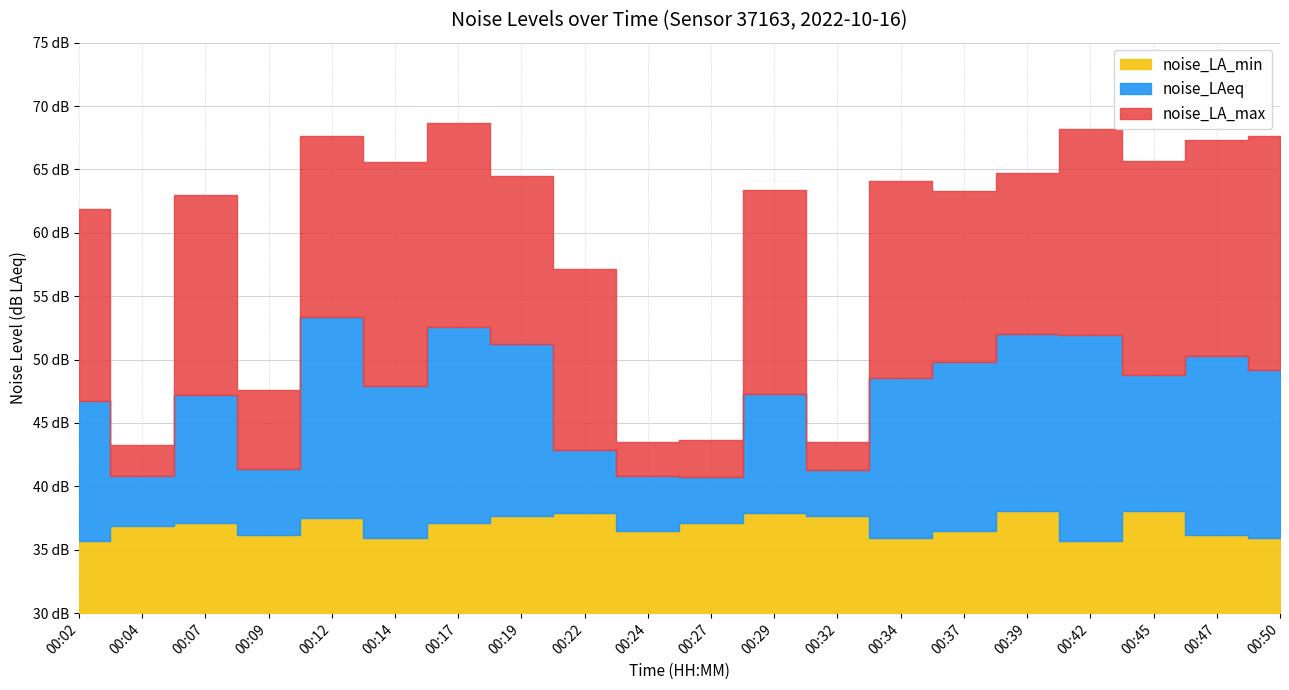

What is the smallest value displayed?

35.7